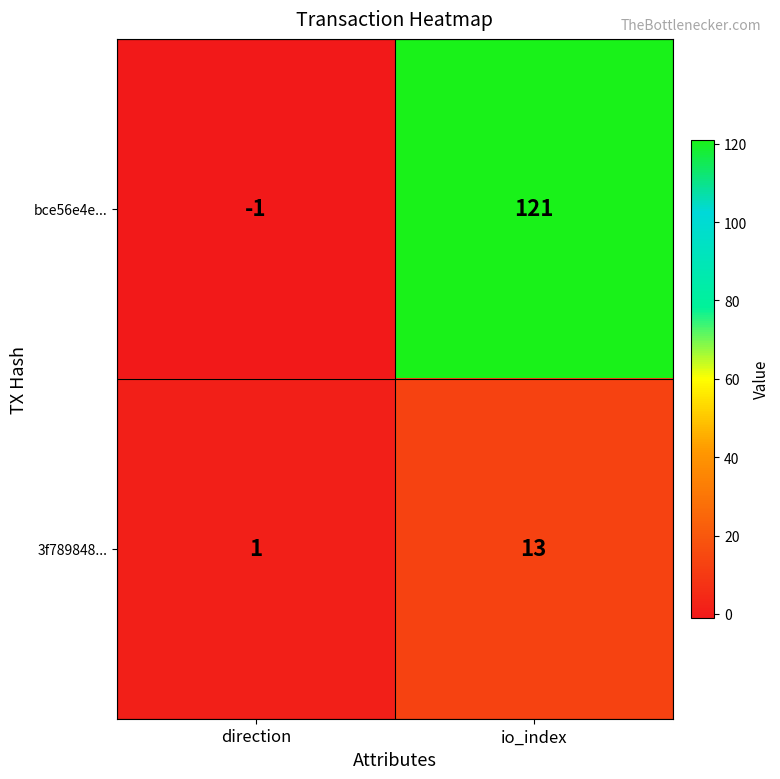

What is the total value across all series at io_index?

134